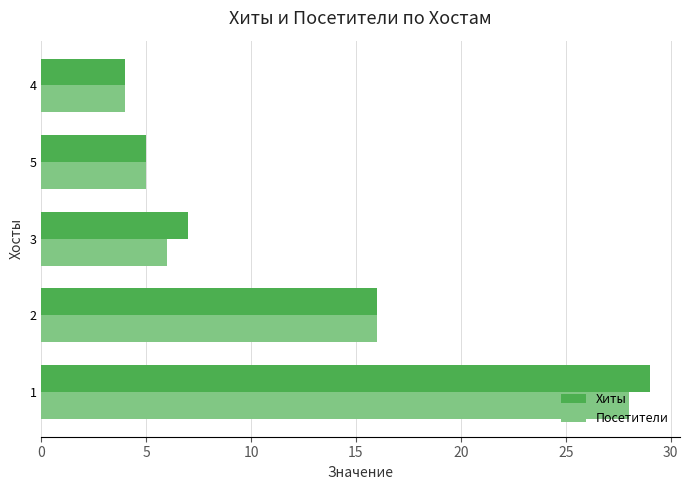

Is it true that Посетители equals 5 at 5?

True